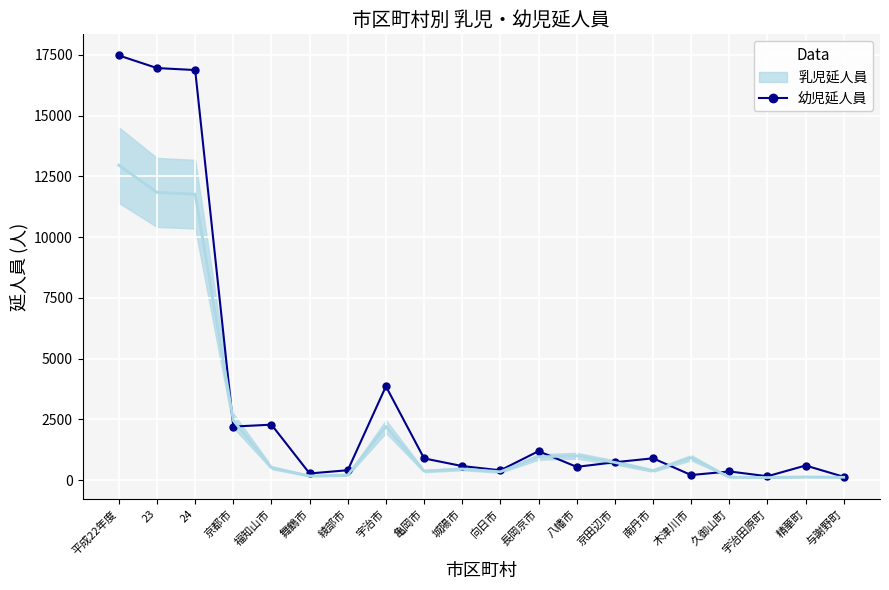

At which category is the sum across all series the highest?

平成22年度